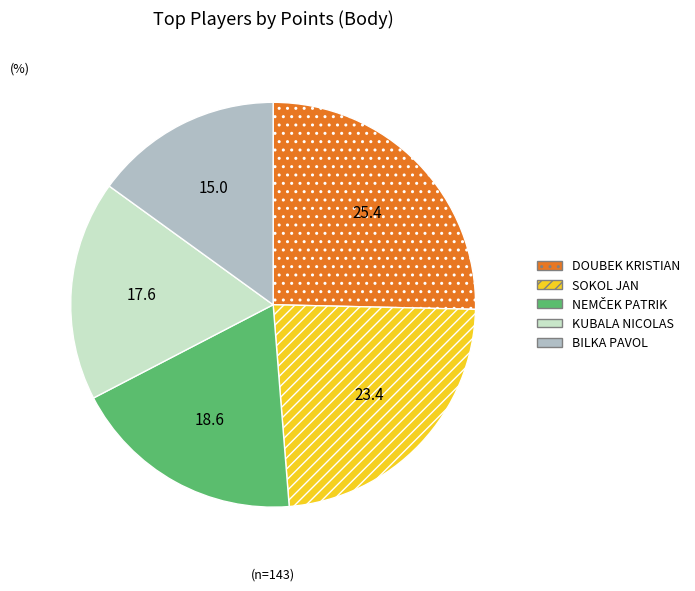

Which category has the biggest portion of the pie?

DOUBEK KRISTIAN